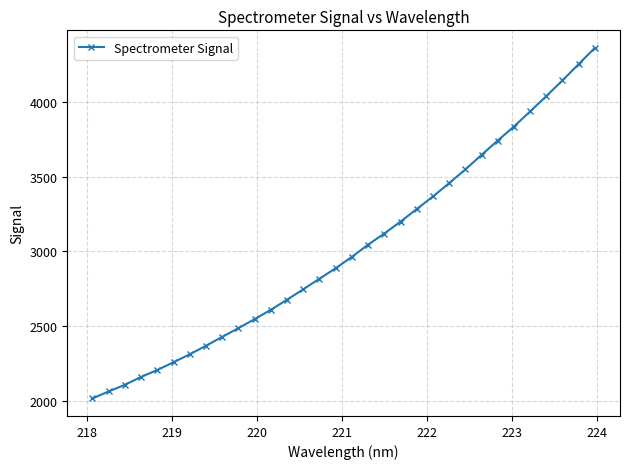

What is the difference between the second highest and second lowest values?

2191.6